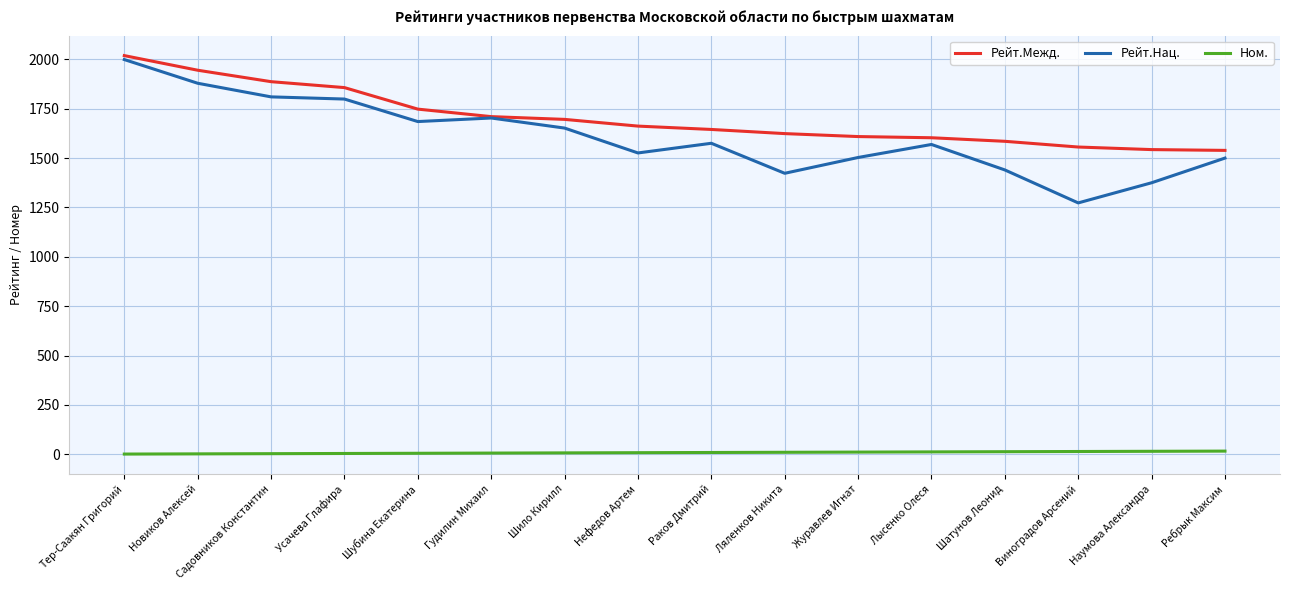

The value of Ном. at Усачева Глафира is 4. True or false?

True